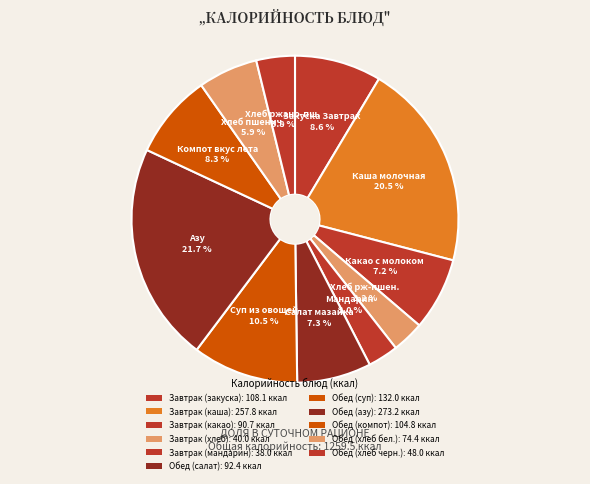

Count the number of slices in the pie.

11